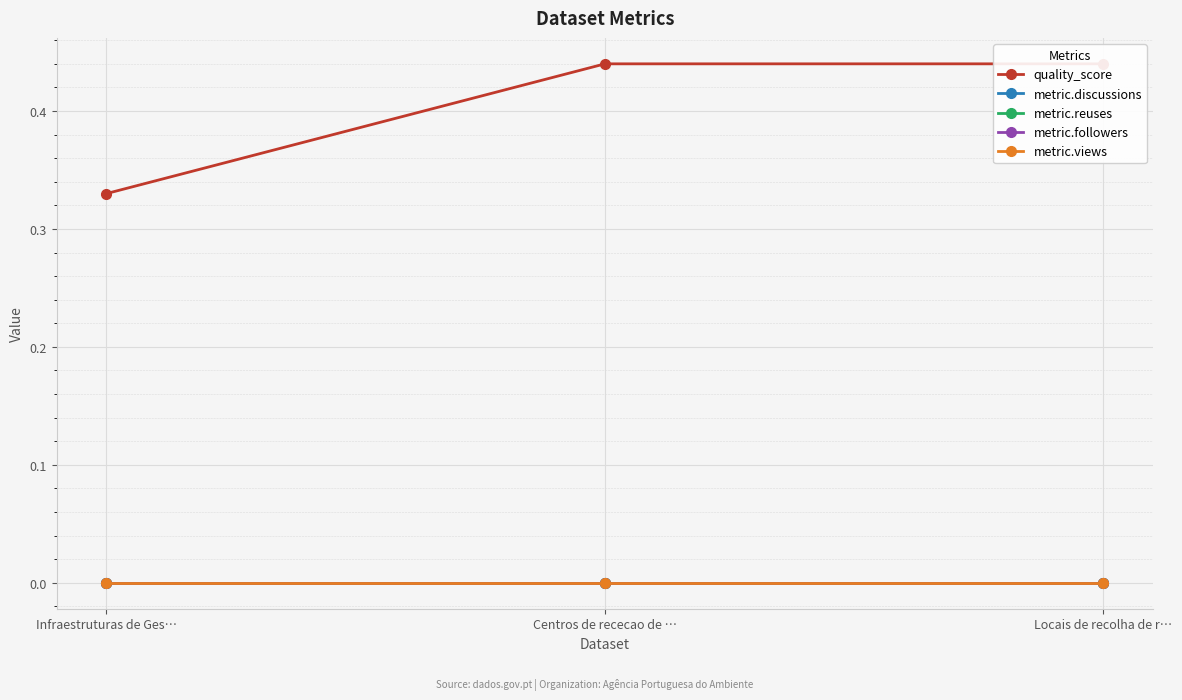

What is the sum of all quality_score values?

1.2